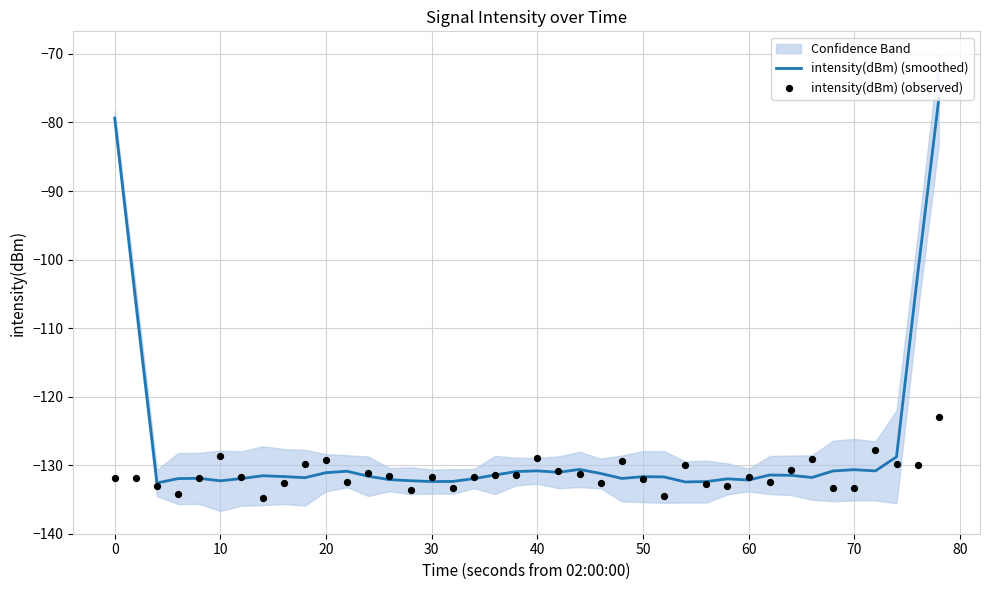

Which series has the largest total across all categories?

intensity(dBm) (smoothed)